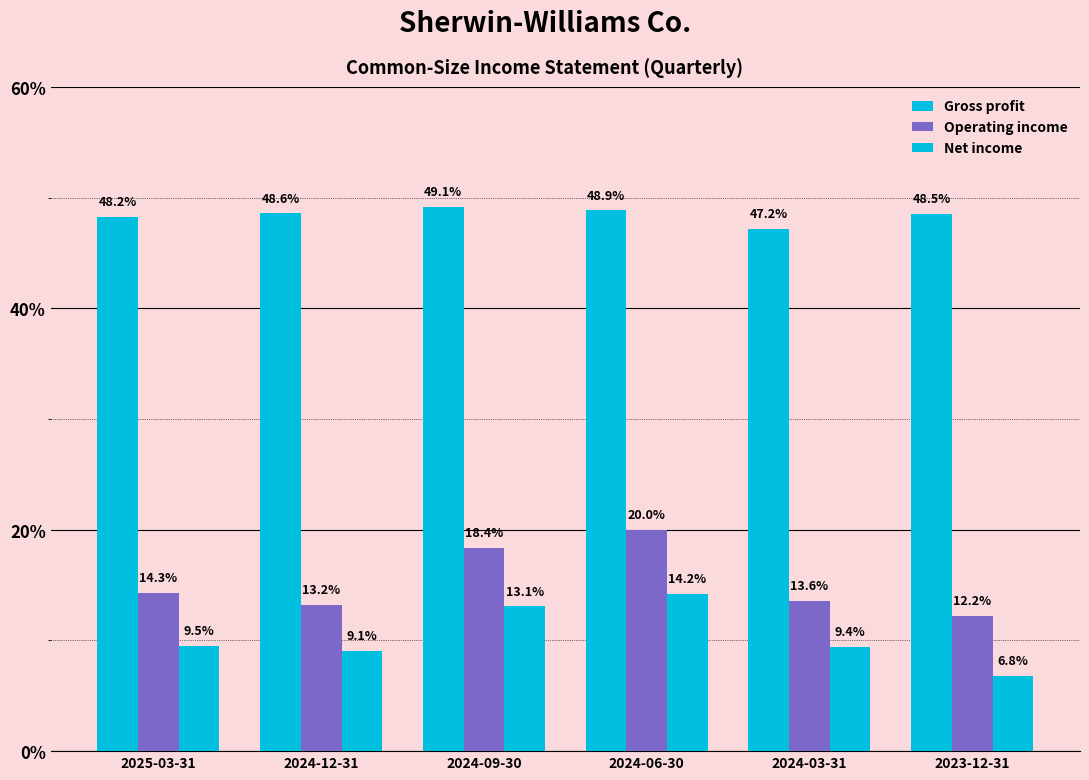

Are the bars horizontal?

No